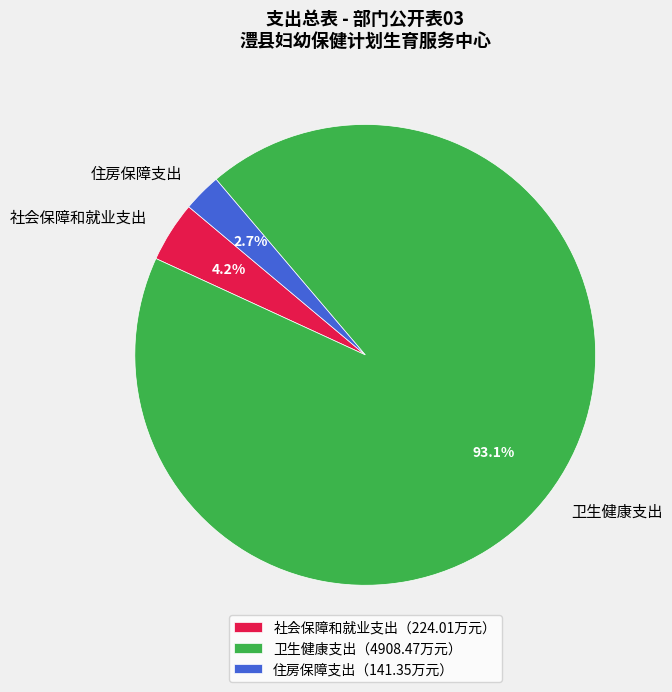

Is 卫生健康支出 the majority of the pie?

Yes